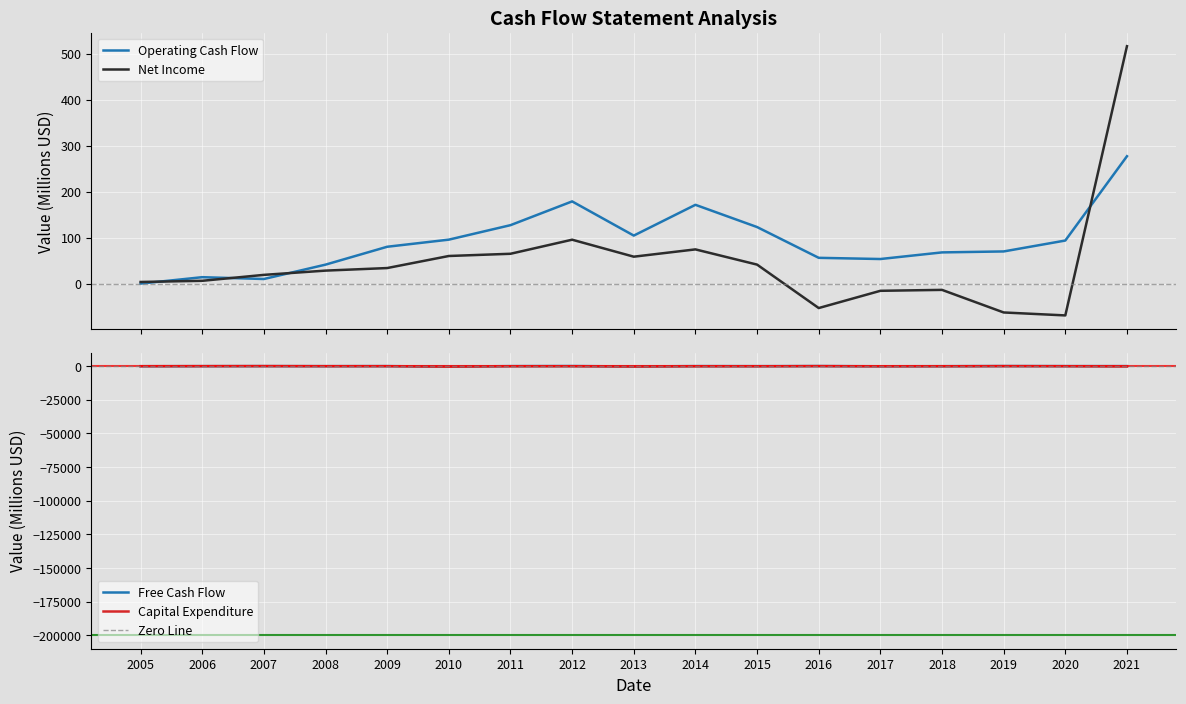

The Operating Cash Flow series shows 99.7 at 2014. True or false?

False